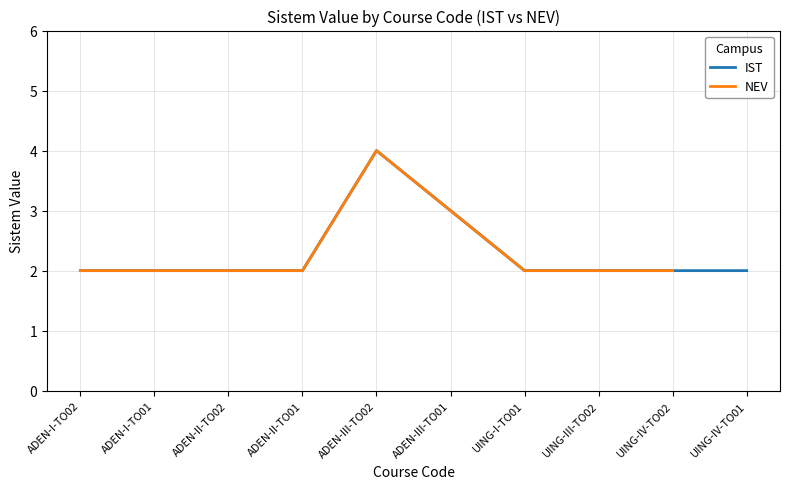

The IST series shows 3 at UING-IV-TO01. True or false?

False